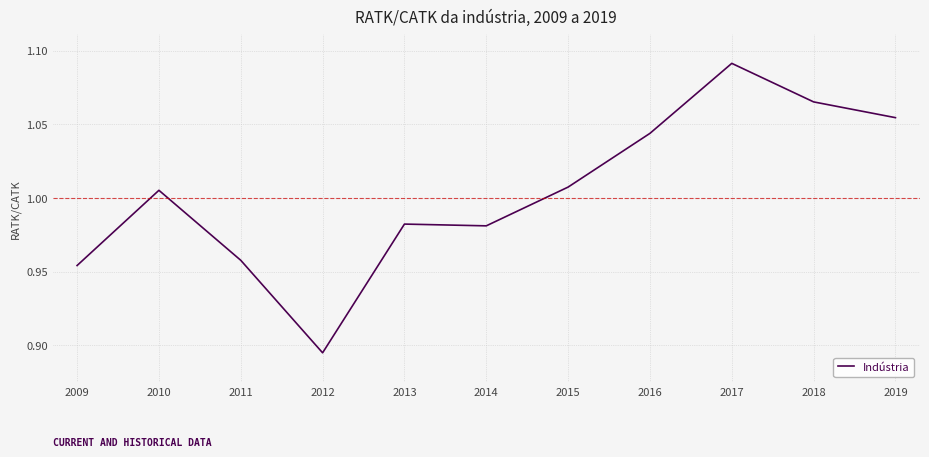

At which category does the chart reach its minimum across all series?

2012